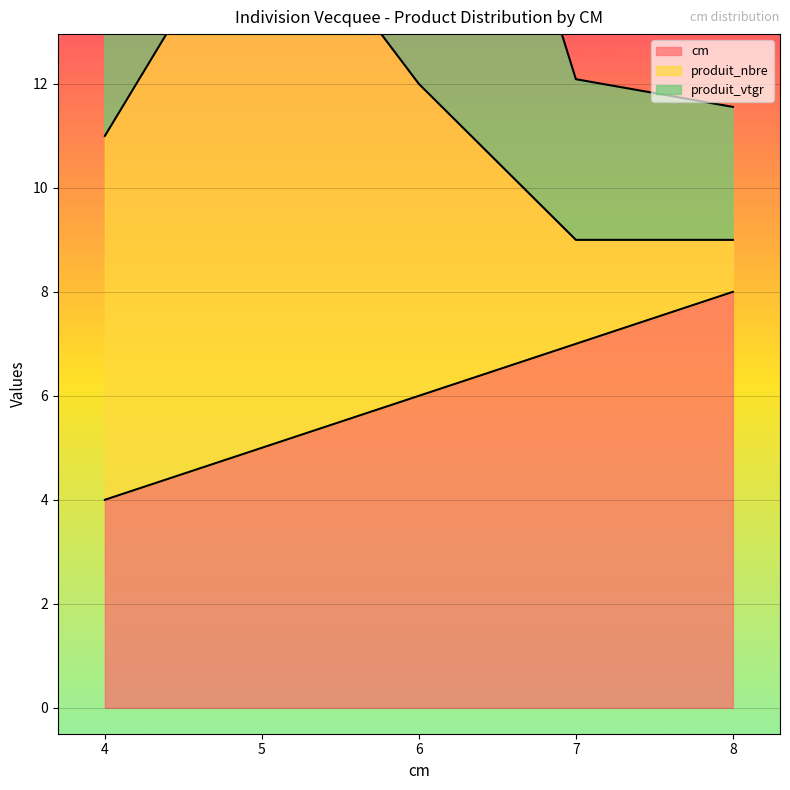

What is the sum of all cm values?

30